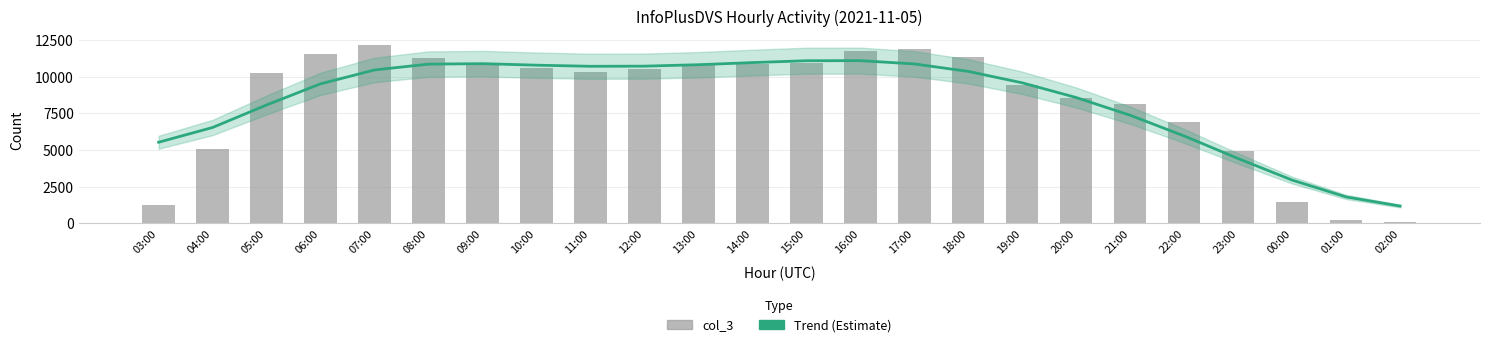

At which label is col_3 closest to 6104?

22:00